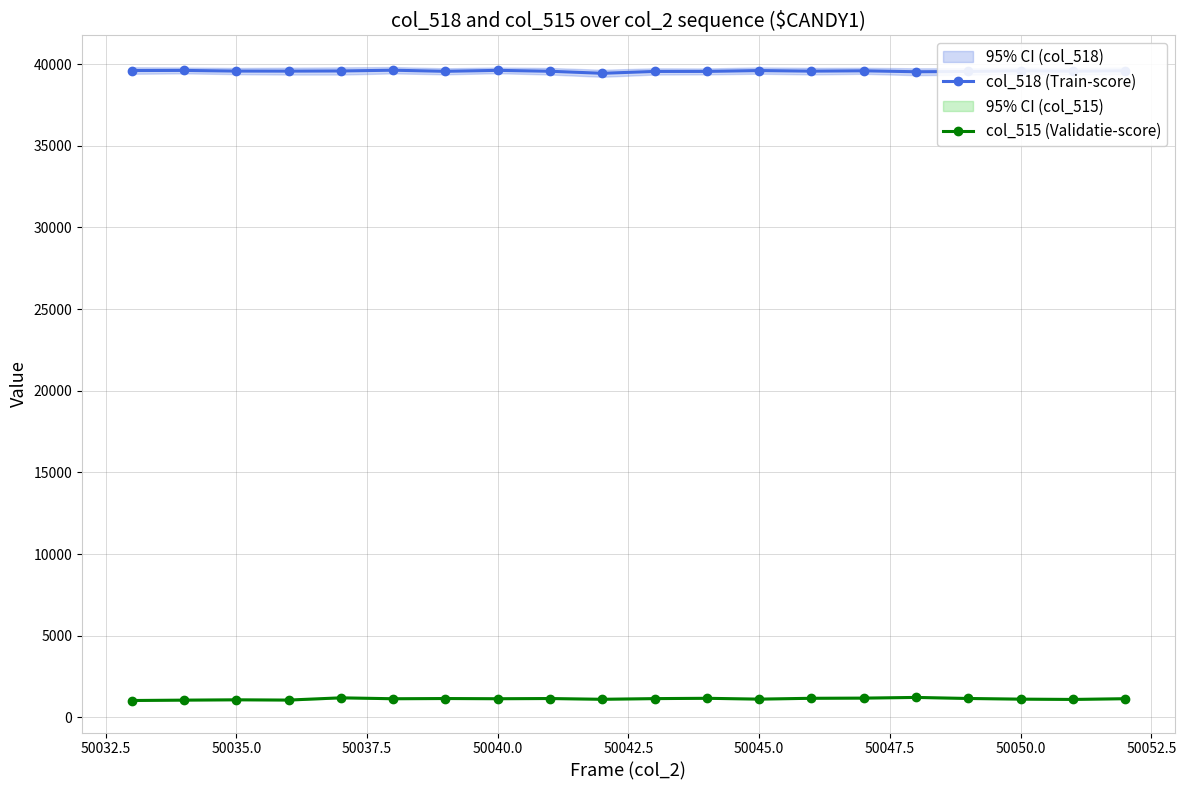

What value does the col_518 (Train-score) series have at 50035.0?

39579